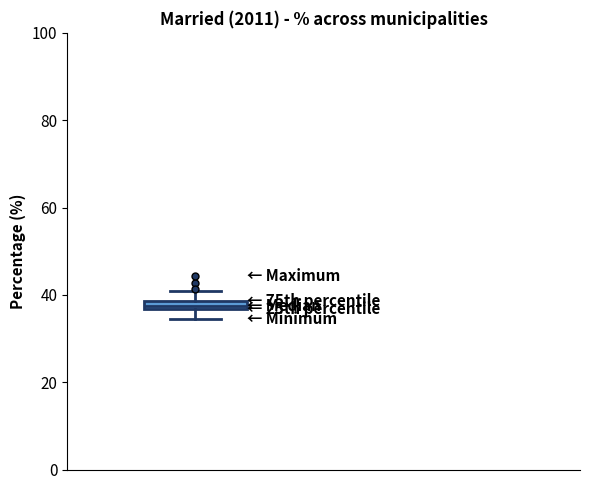

Where does the lower whisker of the box end on the y-axis? The values are not printed on the chart, so give them approximately, as read against the axis.

34